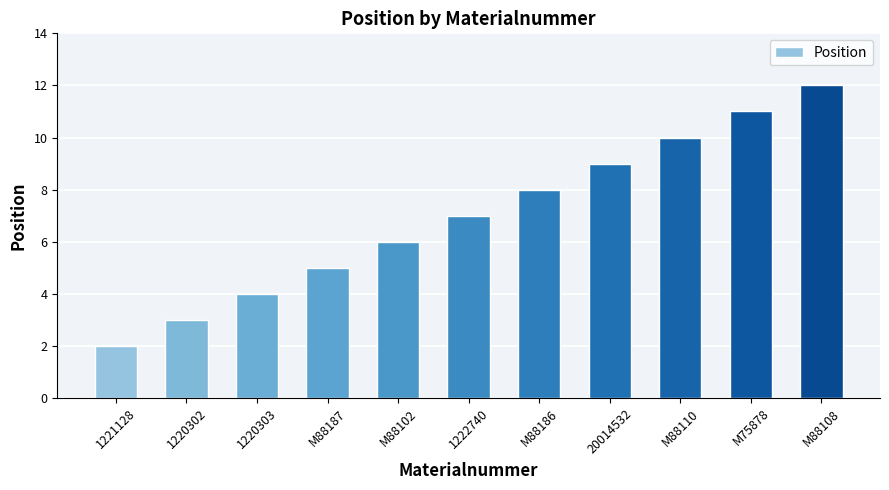

What is the label of the 2nd bar from the right?

M75878